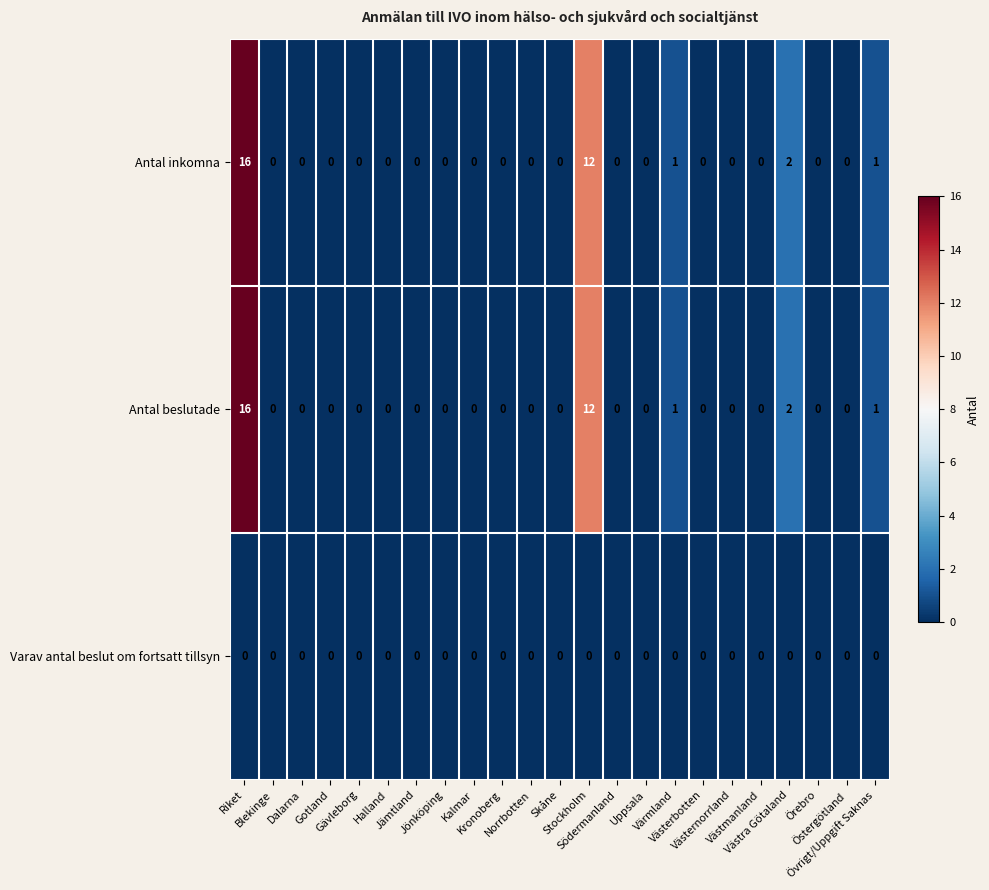

How many data points does each series have?

23